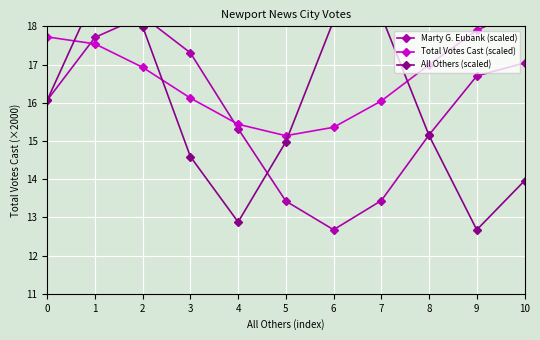

Which series has the largest total across all categories?

Total Votes Cast (scaled)